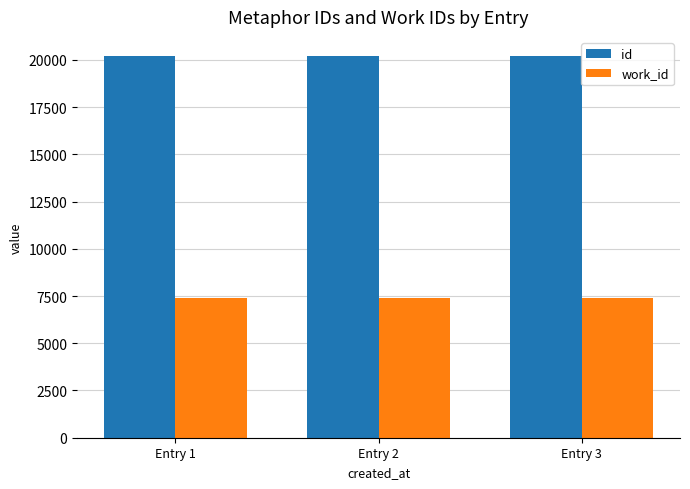

Does the chart contain stacked bars?

No